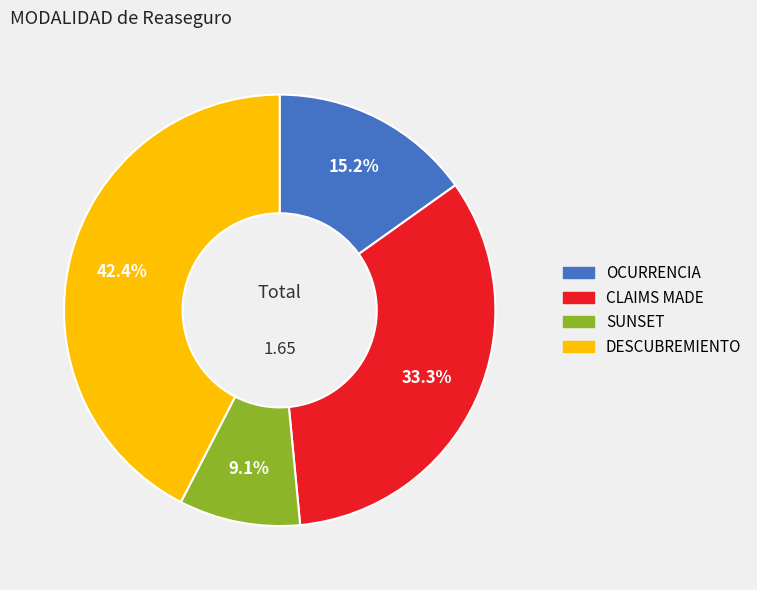

To the nearest percent, what is the difference between the largest and smallest slice percentages?

33%